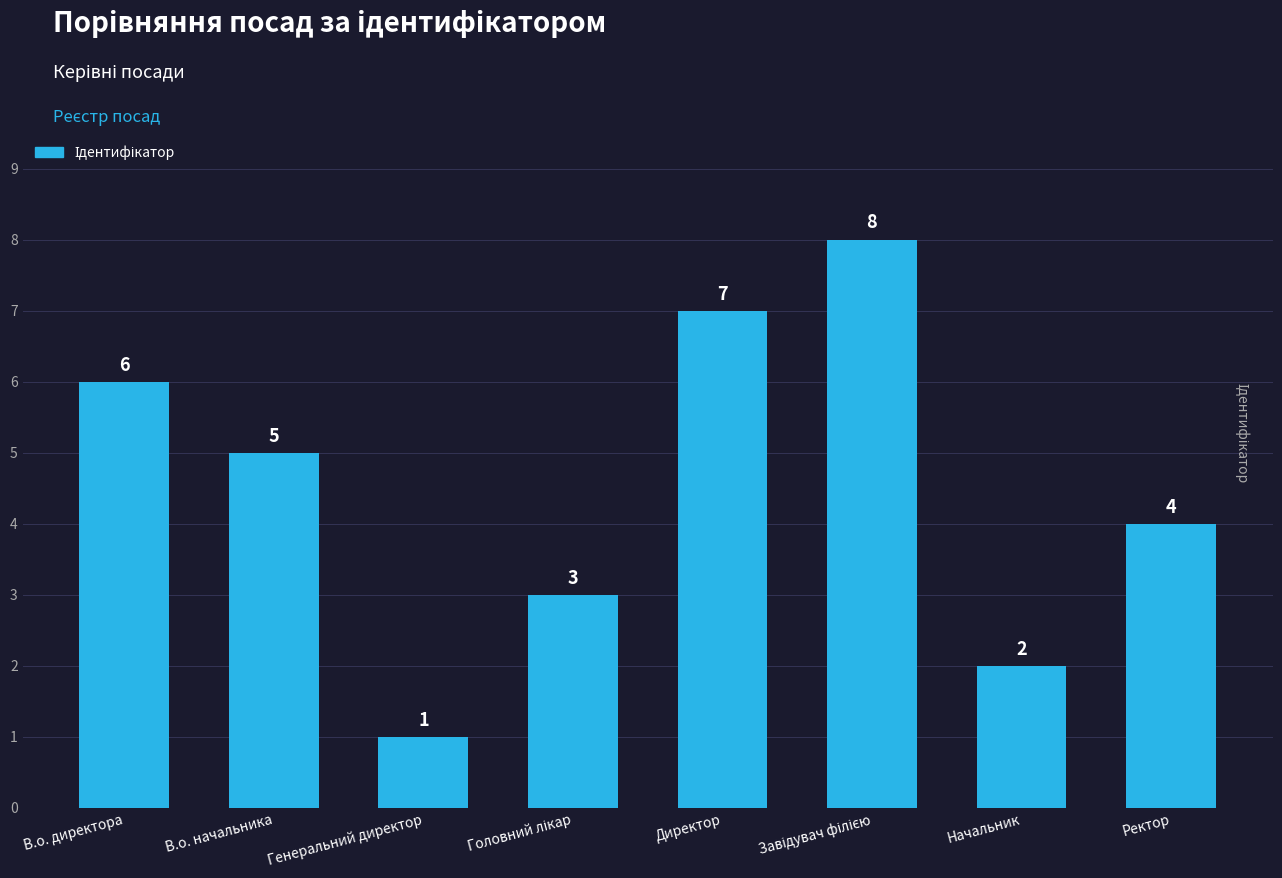

How many values are below 5?

4